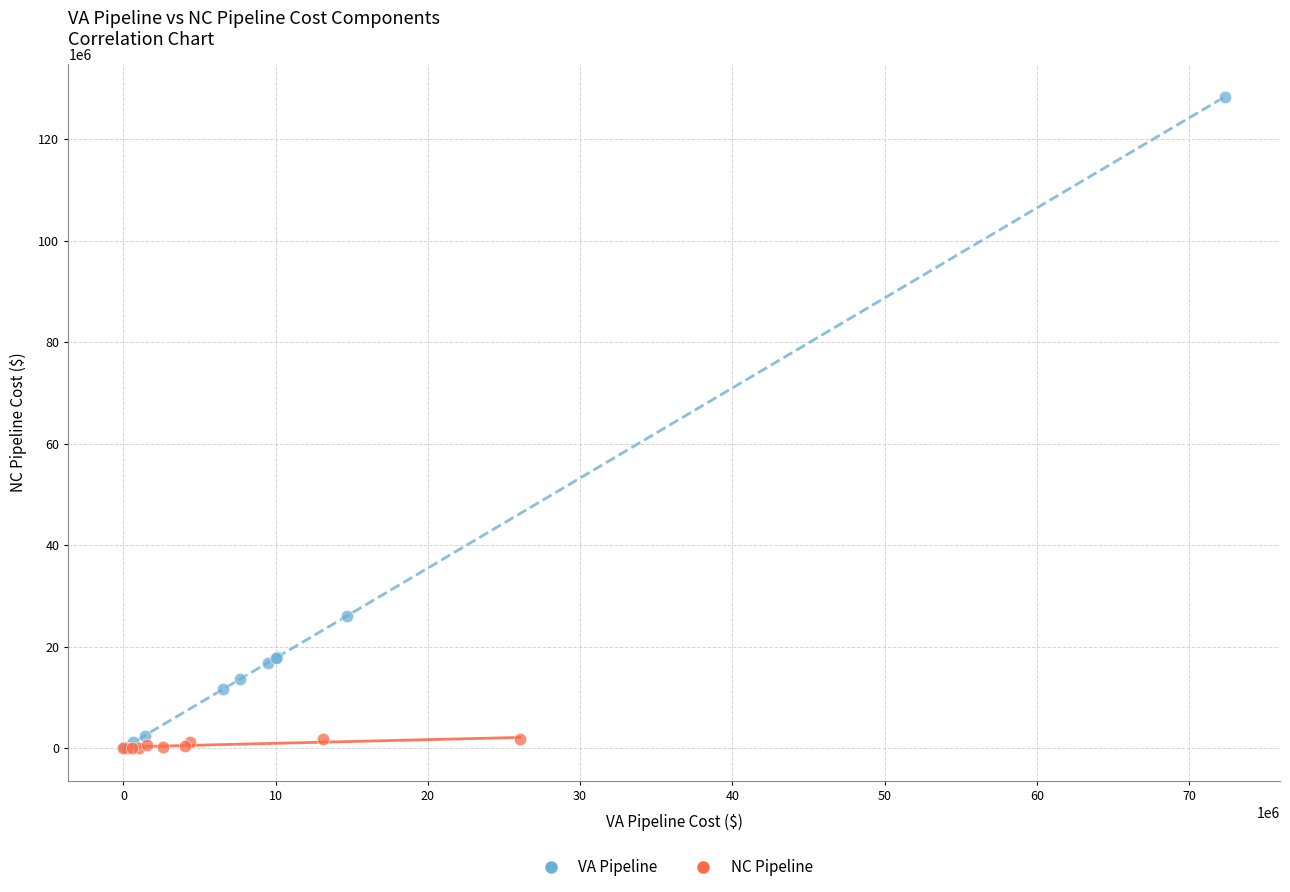

Which series has the largest Y range (max minus min)?

VA Pipeline